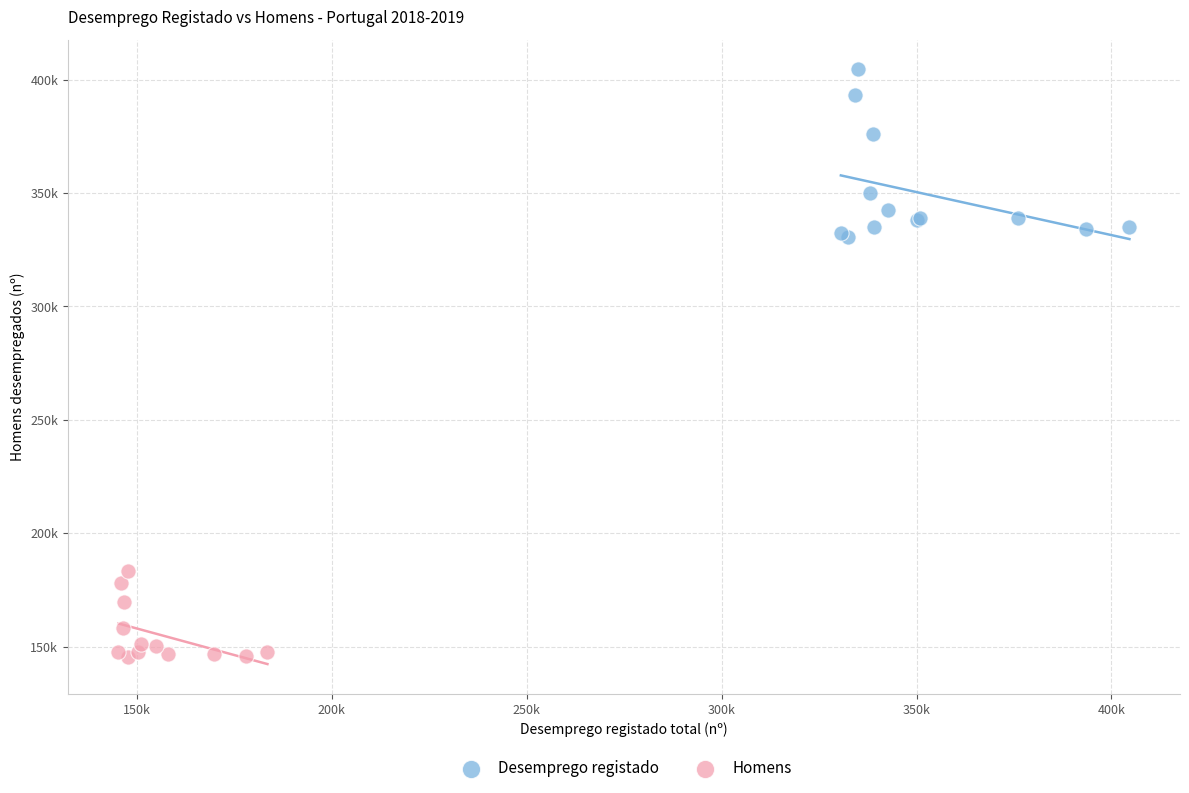

Which series has the widest spread of Y values?

Desemprego registado